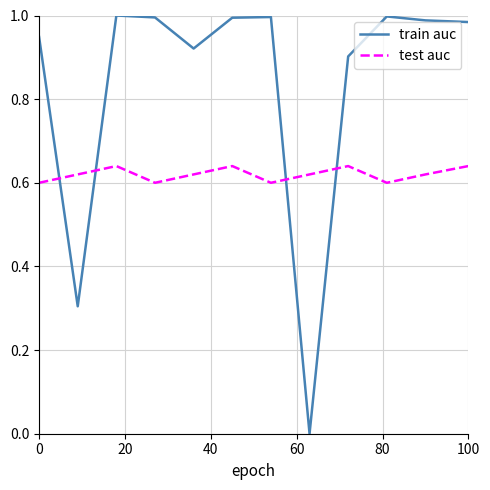

Which series has the largest total across all categories?

train auc